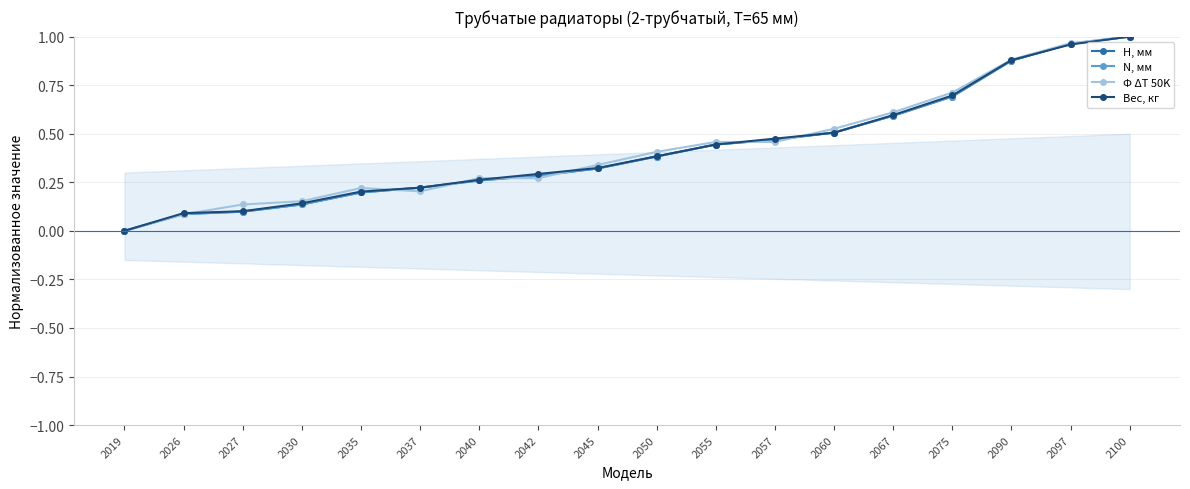

What is the value of the Вес, кг point at the 9th from the left?

0.3